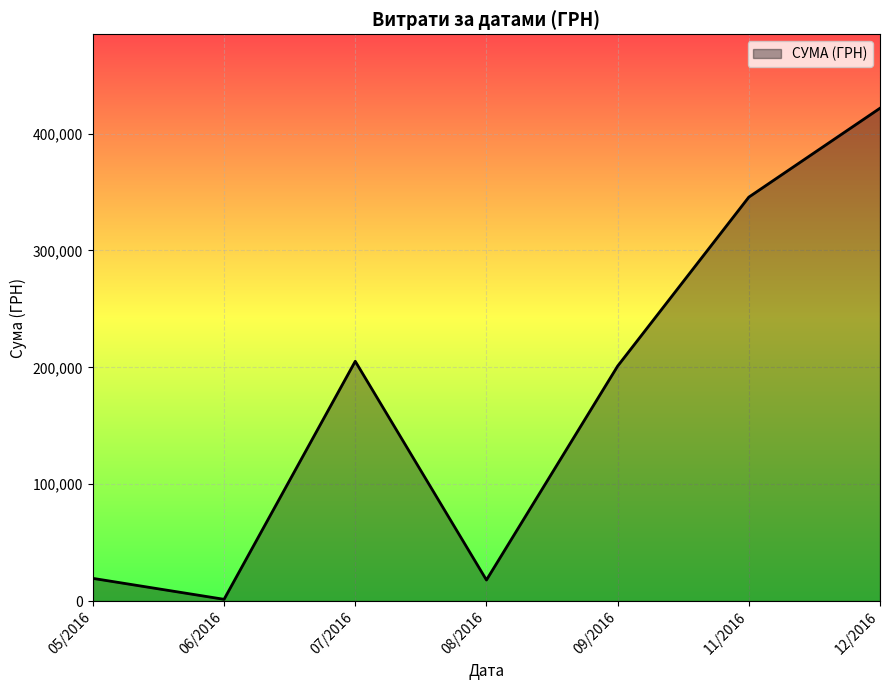

Which category has the lowest value across all series?

06/2016